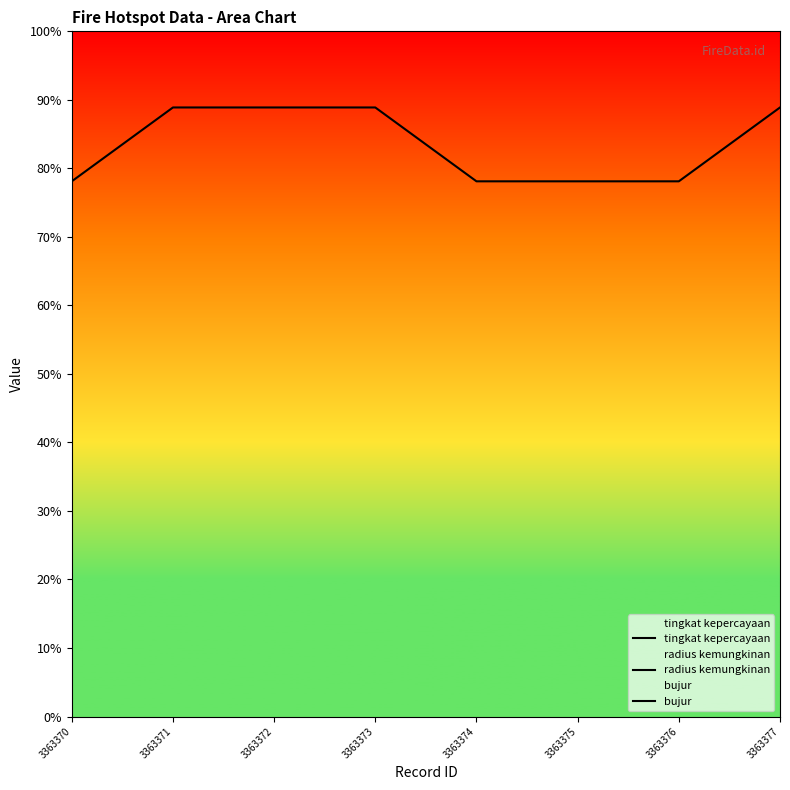

What is the spread (max minus min) of values at 3363375?

1134965.8